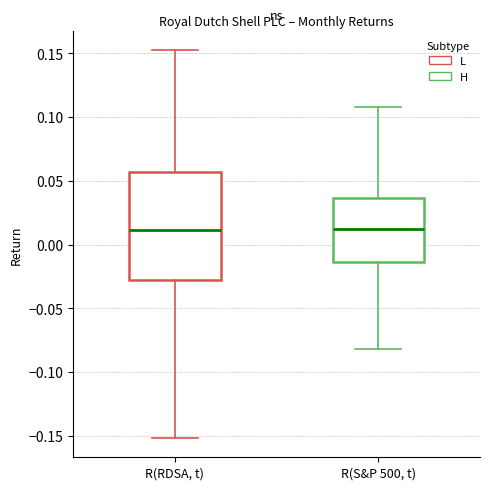

Which box is the tallest, from its lower edge to its upper edge?

R(RDSA, t)